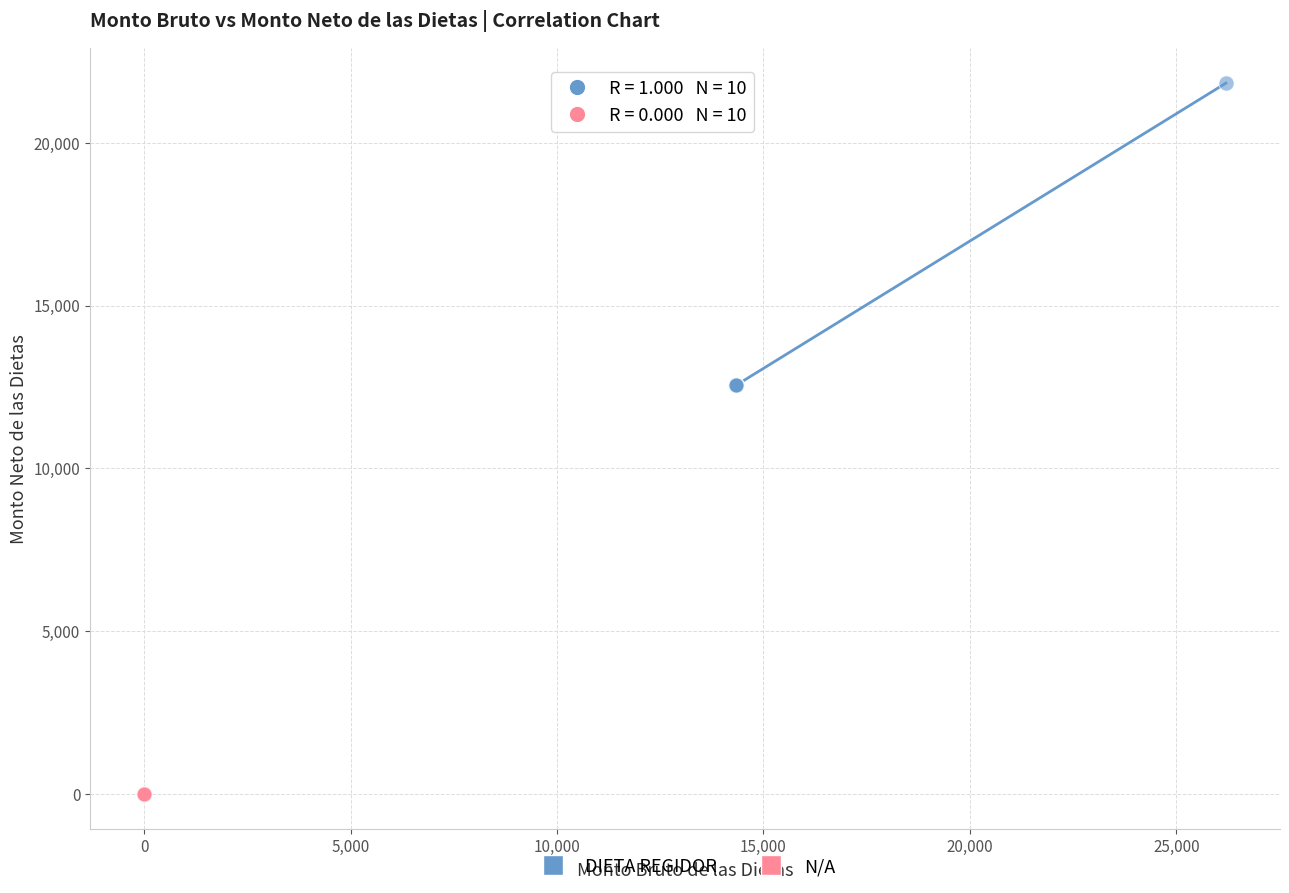

Which series contains the highest Y value?

DIETA REGIDOR